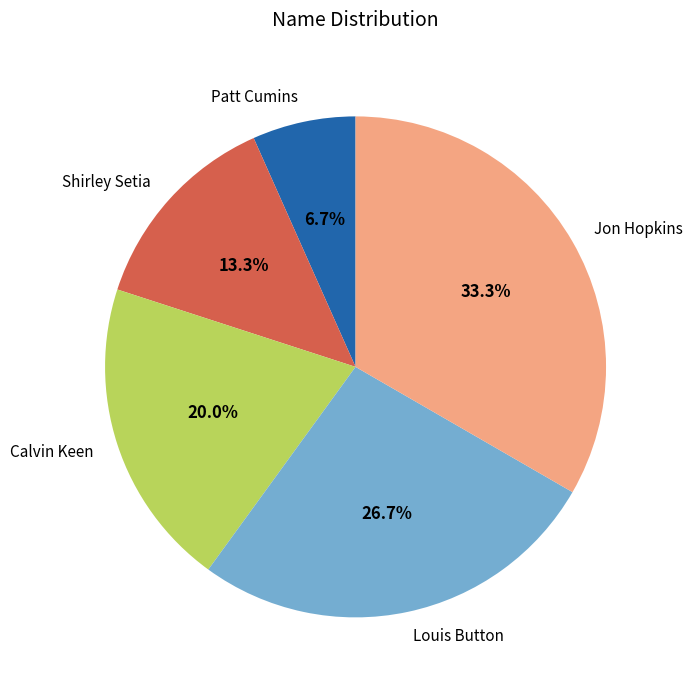

The Louis Button slice represents 16% of the pie. True or false?

False